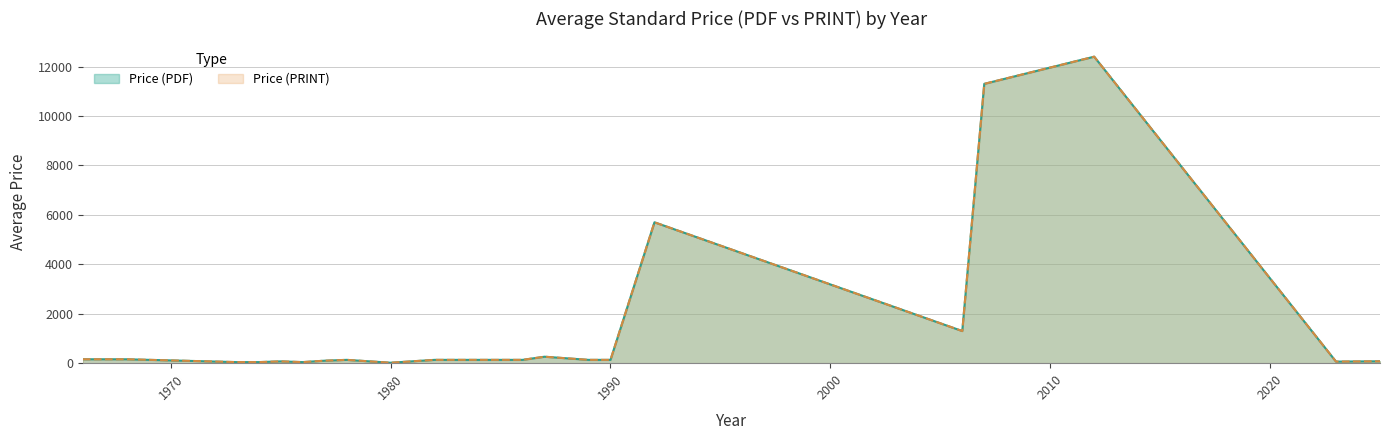

How many interior local peaks does the Price (PRINT) series have?

4